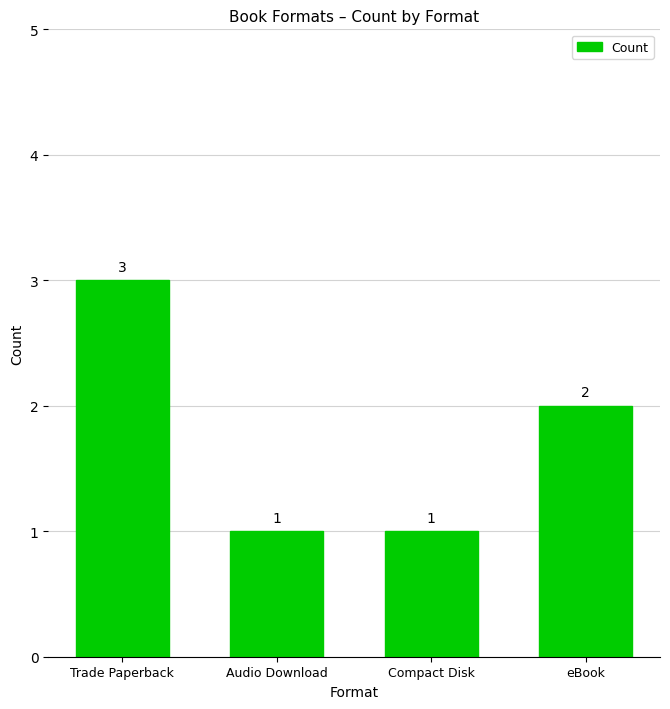

What is the sum of all values?

7